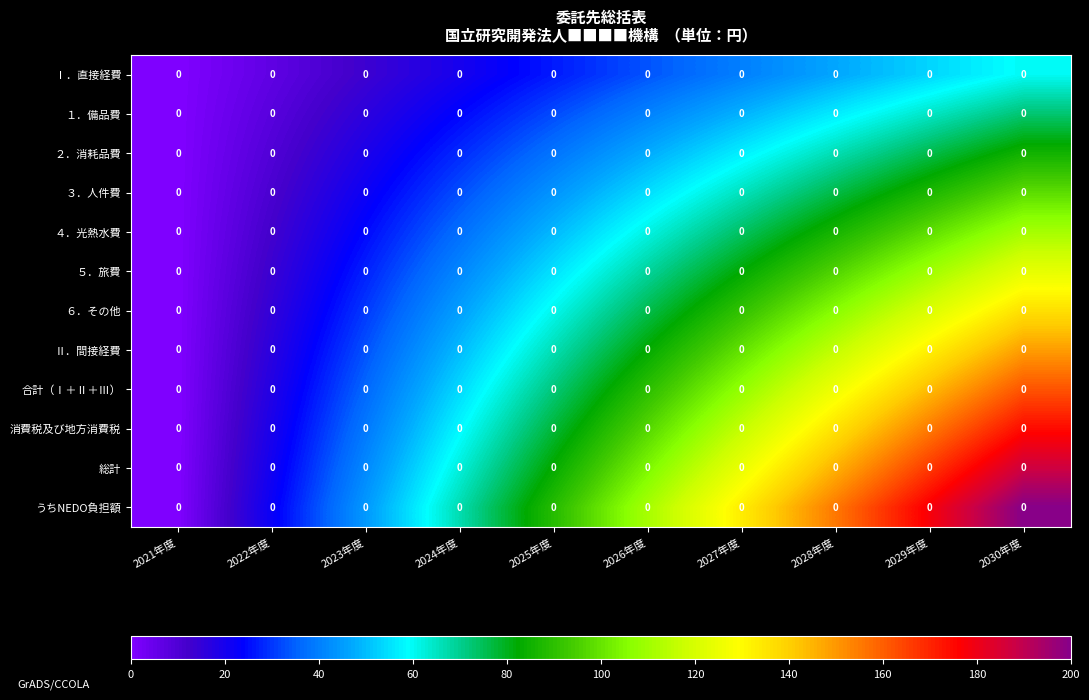

The value of row_0 at 2021年度 is 0.0. True or false?

True